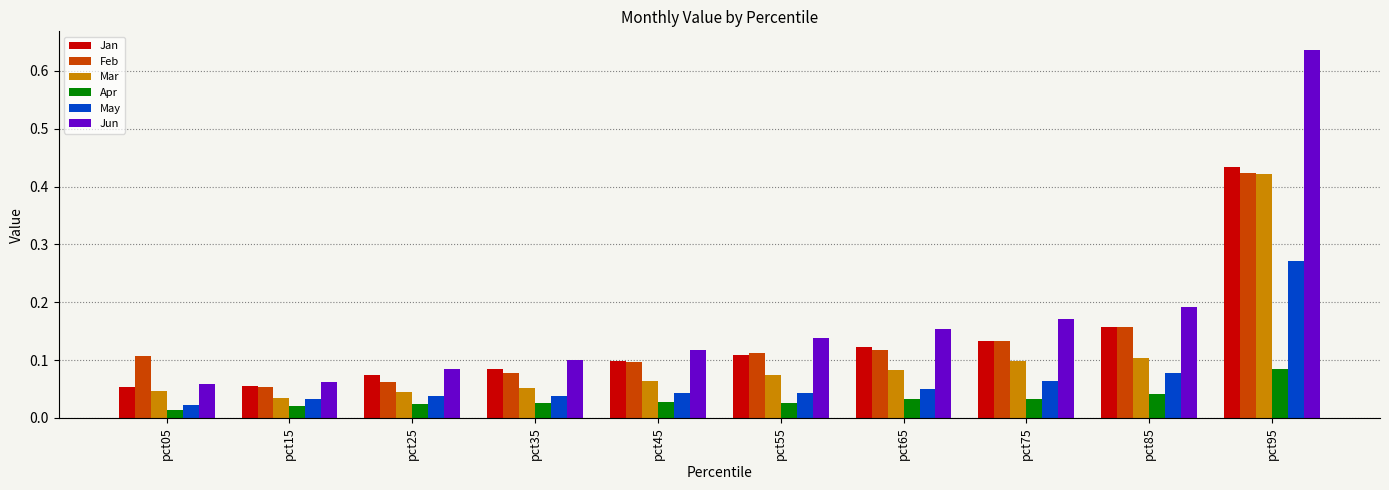

What is the sum of all Jan values?

1.3